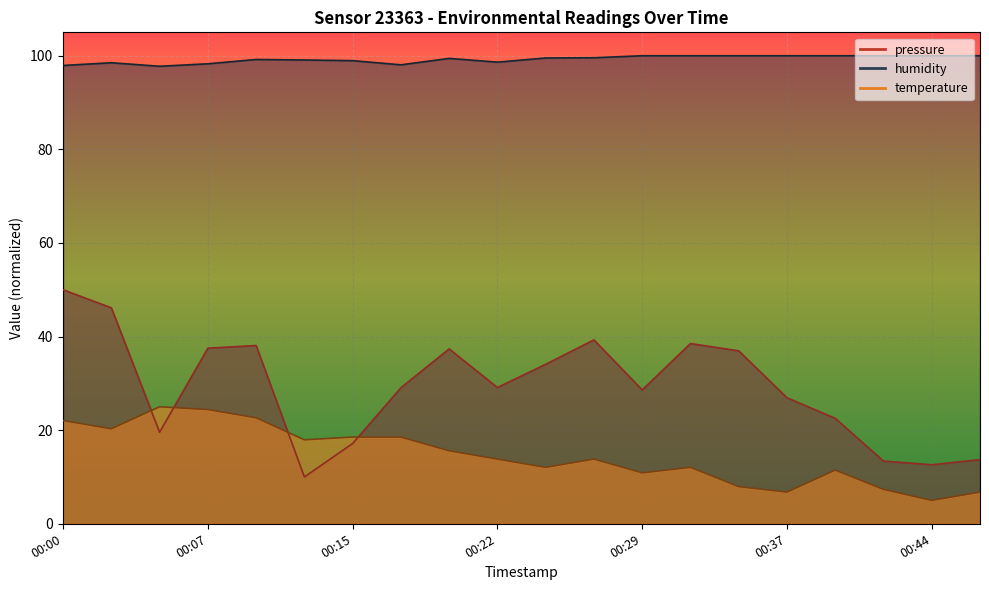

In humidity, how many points are lower than both neighbors (excluding endpoints)?

3